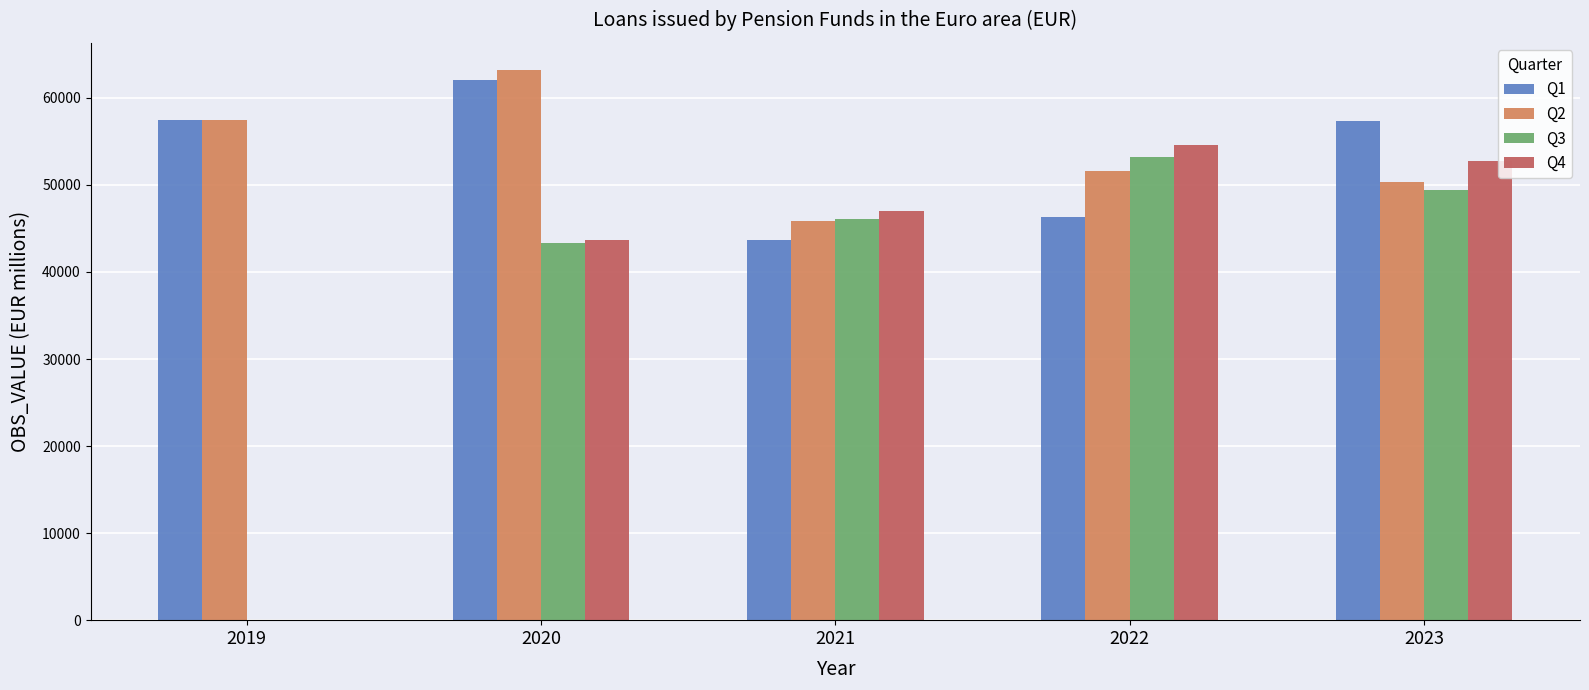

Between 2020 and 2021, which series saw the biggest shift?

Q1